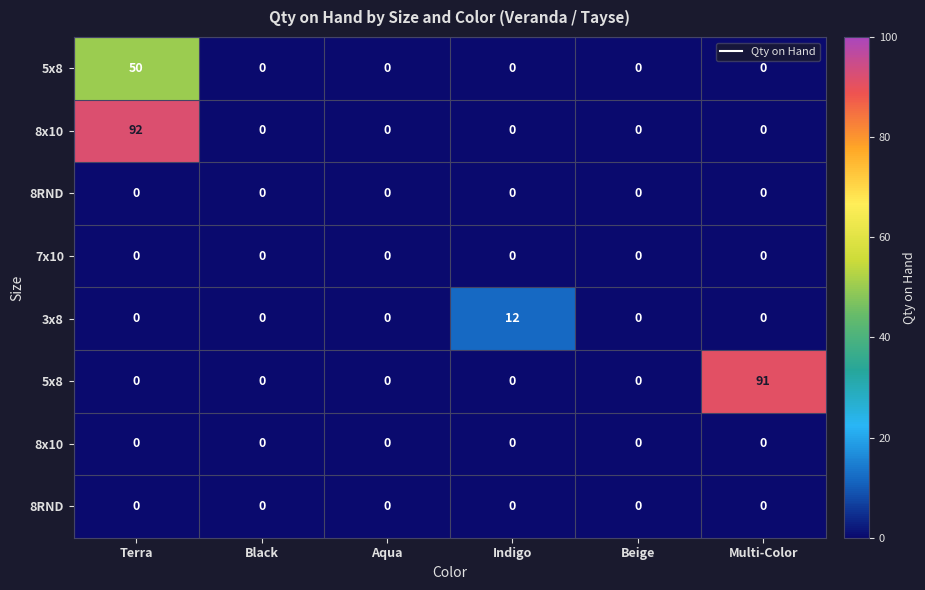

What is the spread (max minus min) of values at Terra?

92